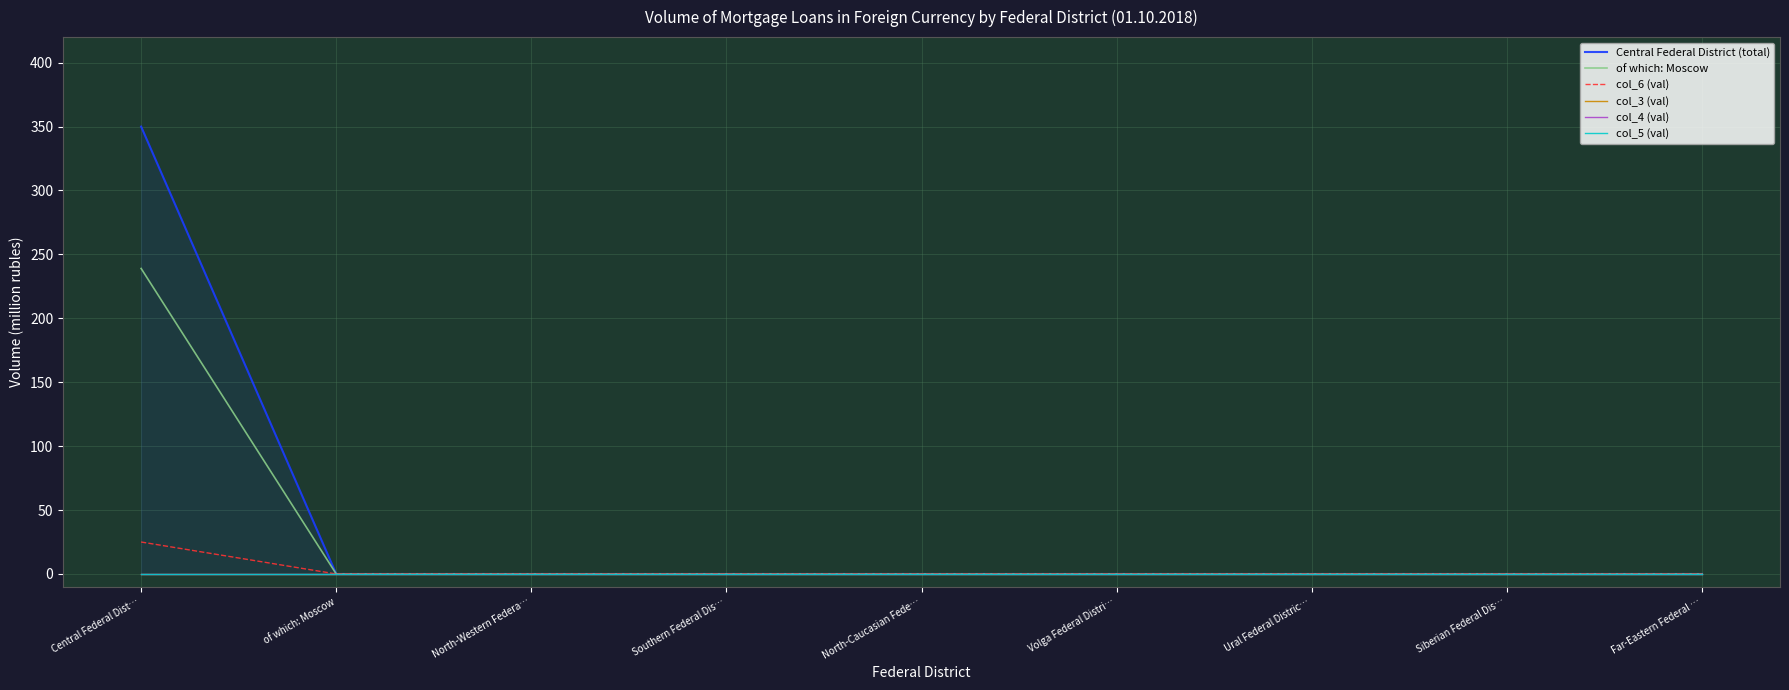

List the series in order of their peak value, lowest first.

col_3 (val), col_4 (val), col_5 (val), col_6 (val), of which: Moscow, Central Federal District (total)